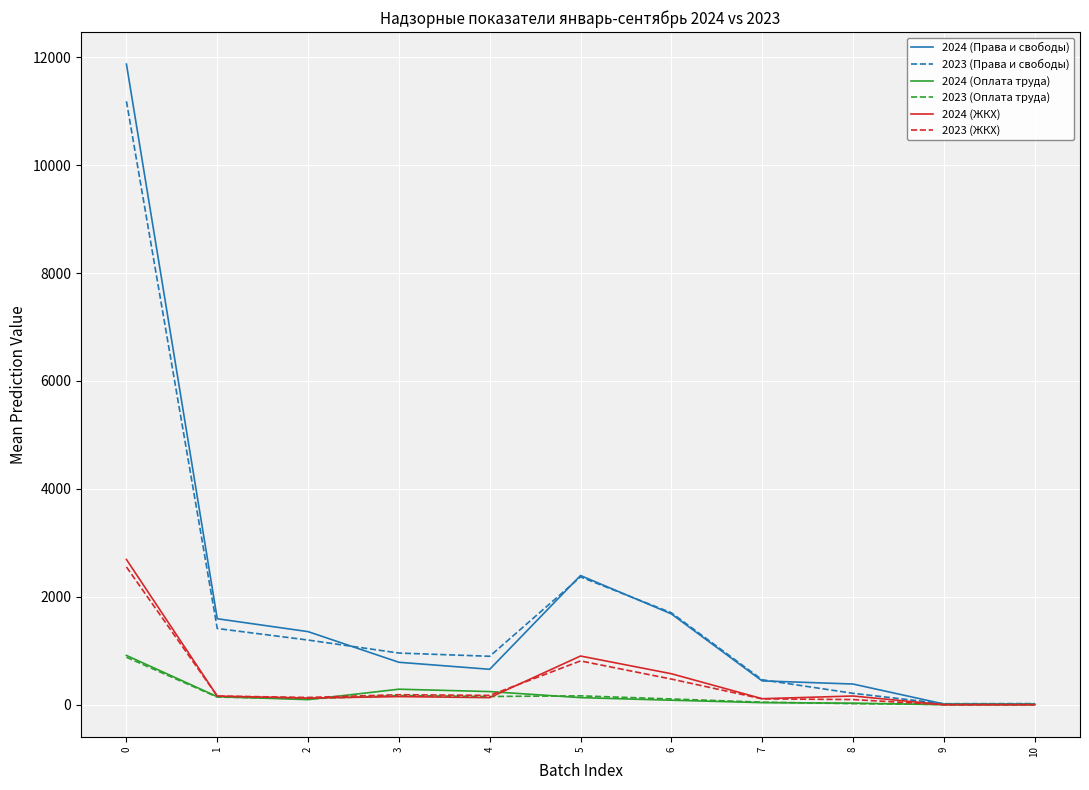

What is the average value of the 2023 (ЖКХ) series?

427